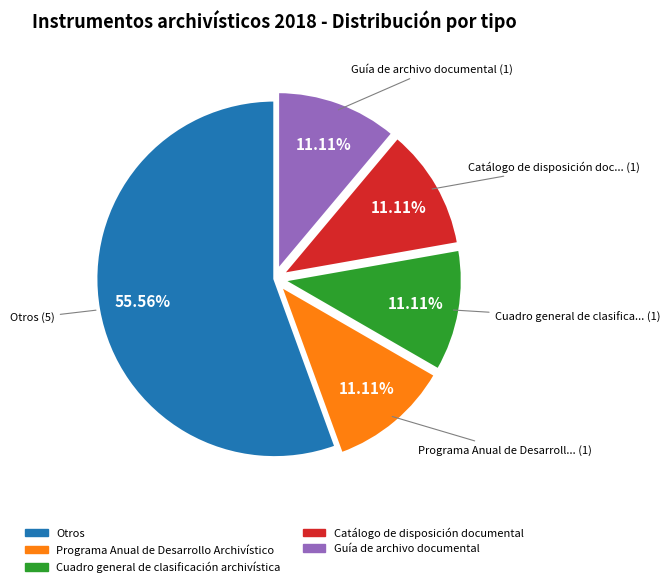

Which category accounts for the majority?

Otros